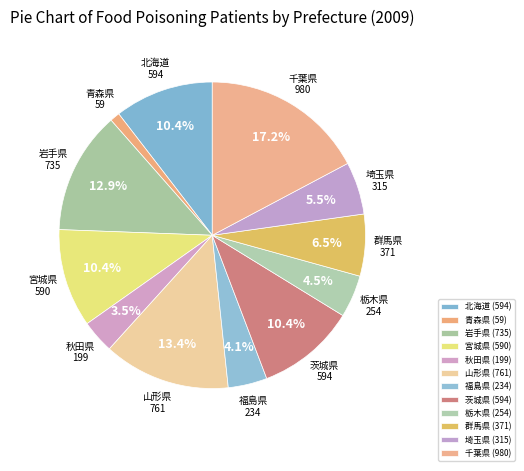

To the nearest percent, what percentage of the pie is 宮城県?

10%